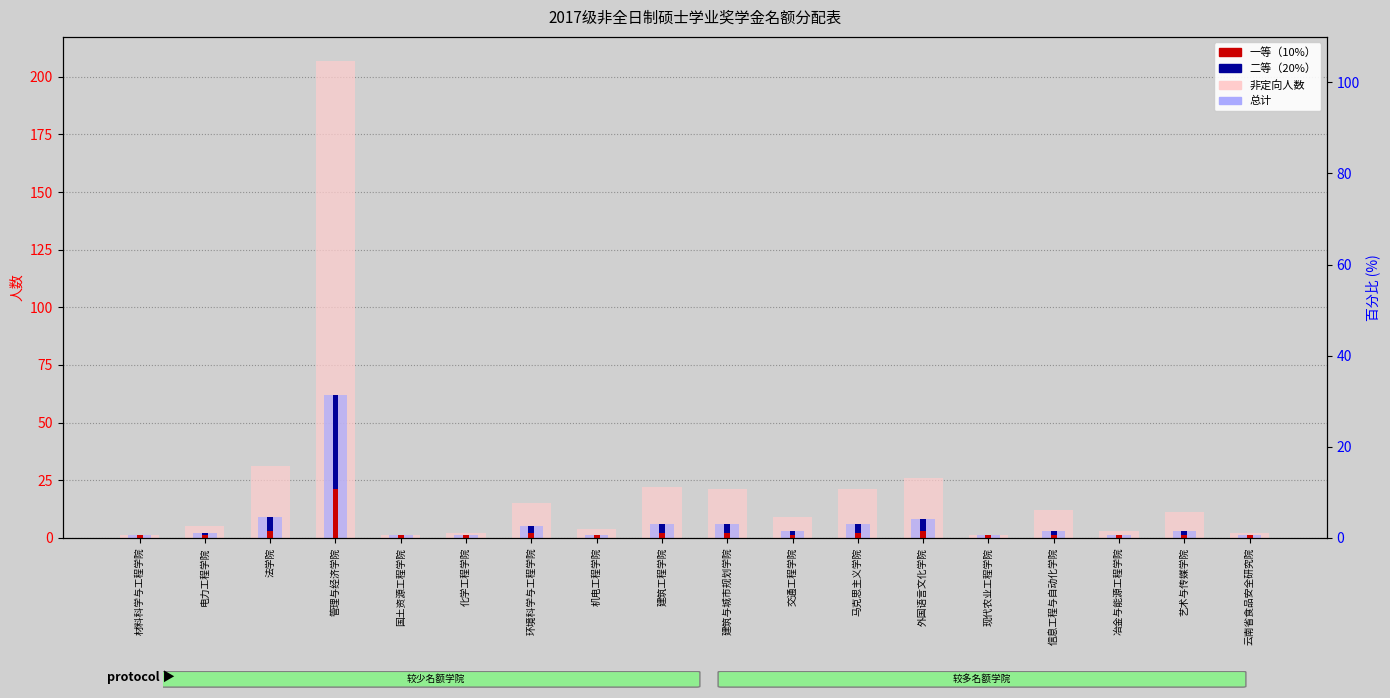

How many categories are shown in the chart?

18